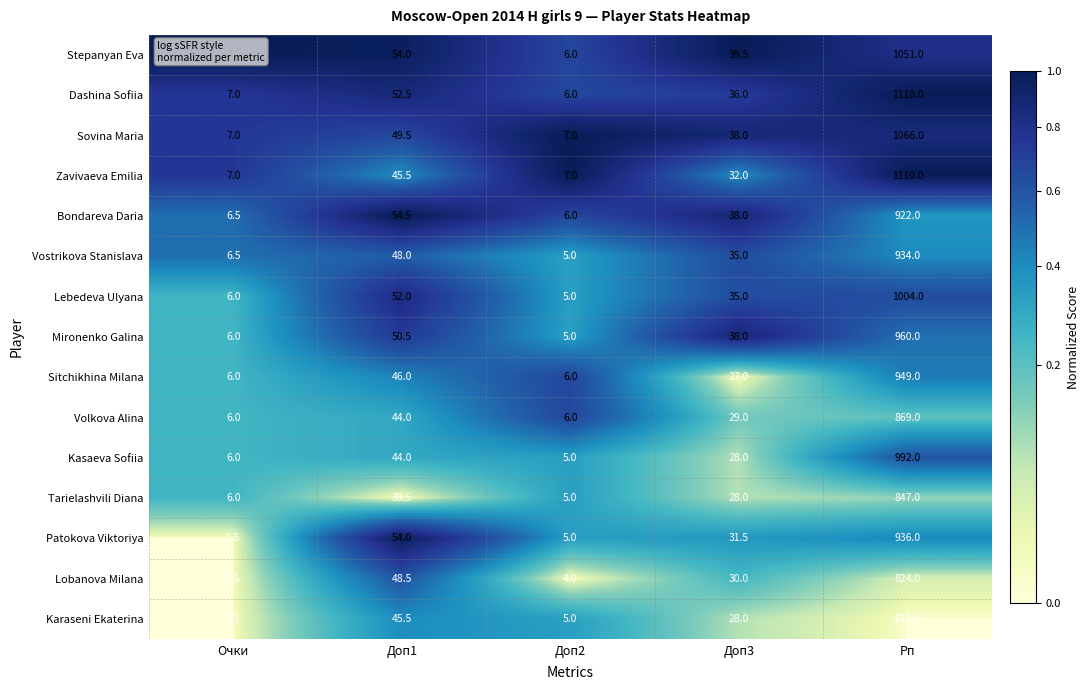

Which label corresponds to the smallest value in the chart?

Доп2